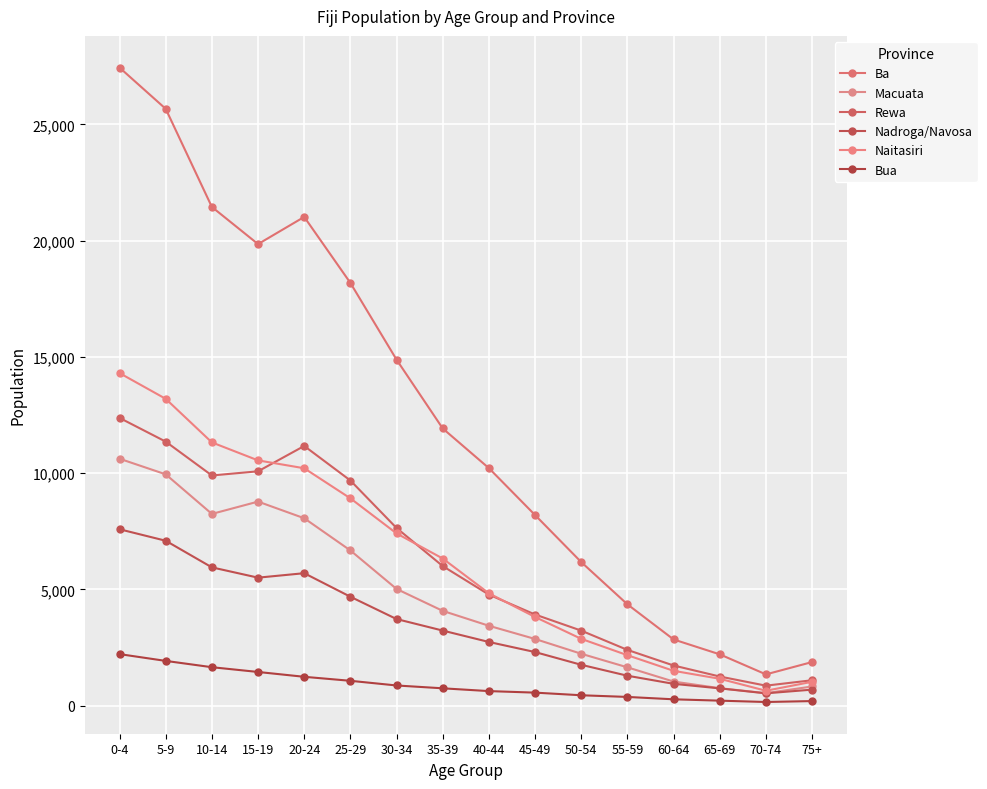

What is the label of the 4th point from the left?

15-19